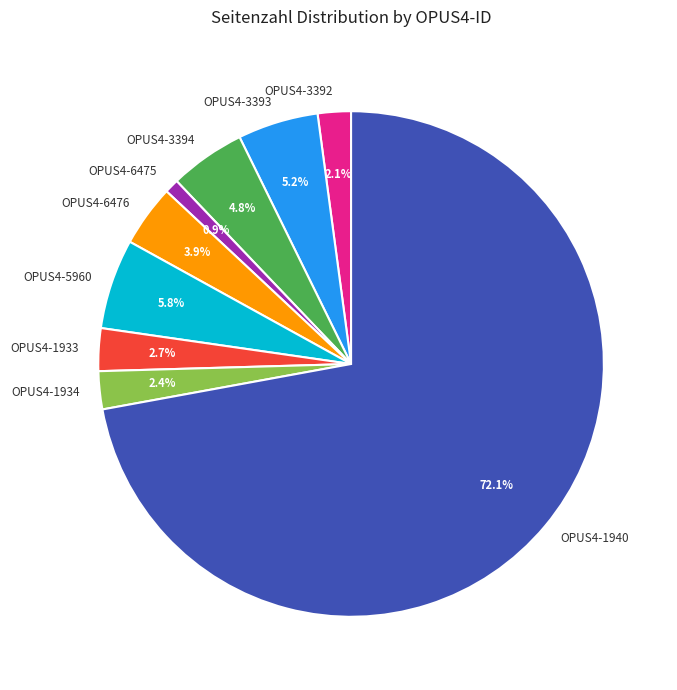

Between OPUS4-3392 and OPUS4-6475, which is larger?

OPUS4-3392